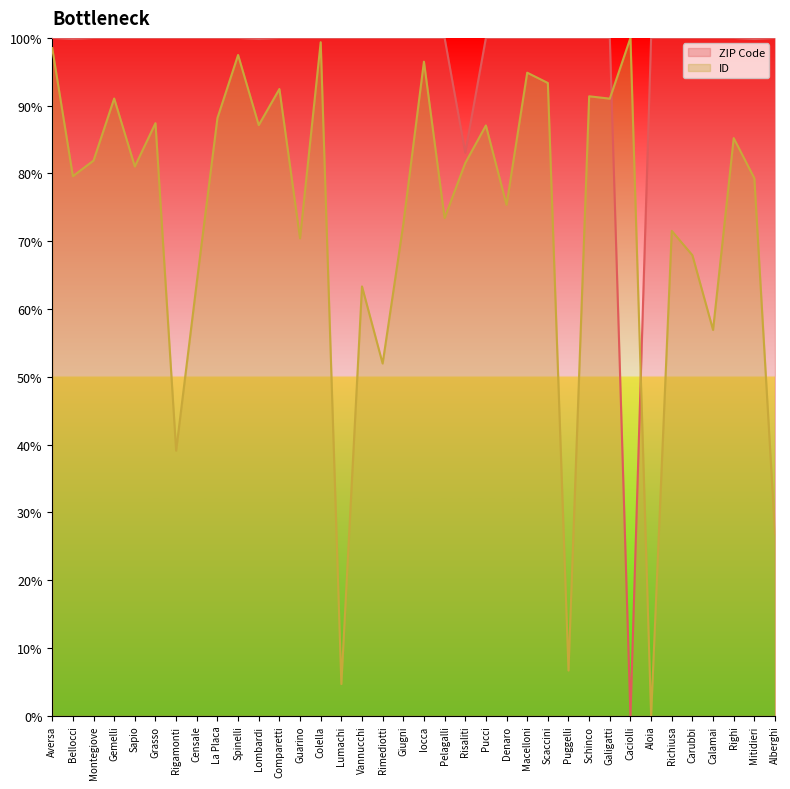

Which label corresponds to the smallest value in the chart?

Caciolli